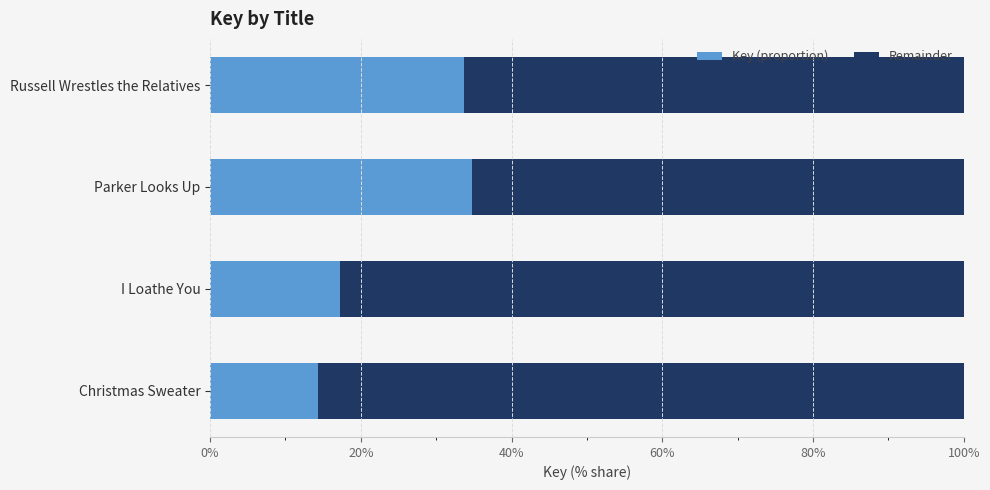

What is the total value across all series at Russell Wrestles the Relatives?

100.0